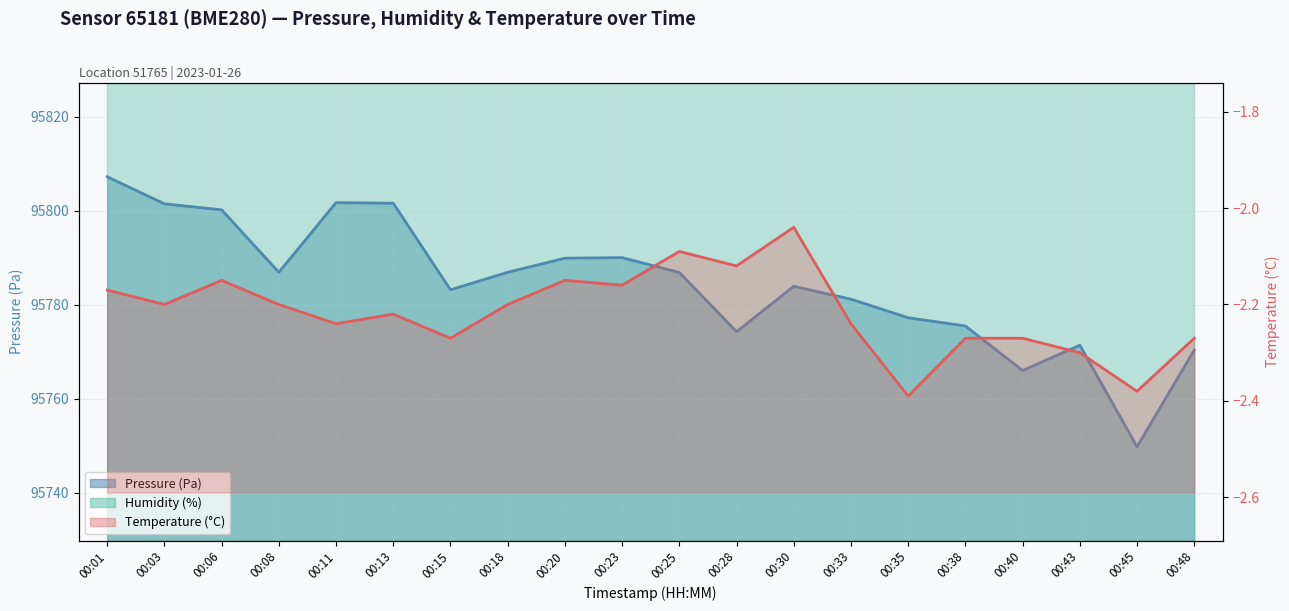

True or false: pressure and temperature cross at least once.

False